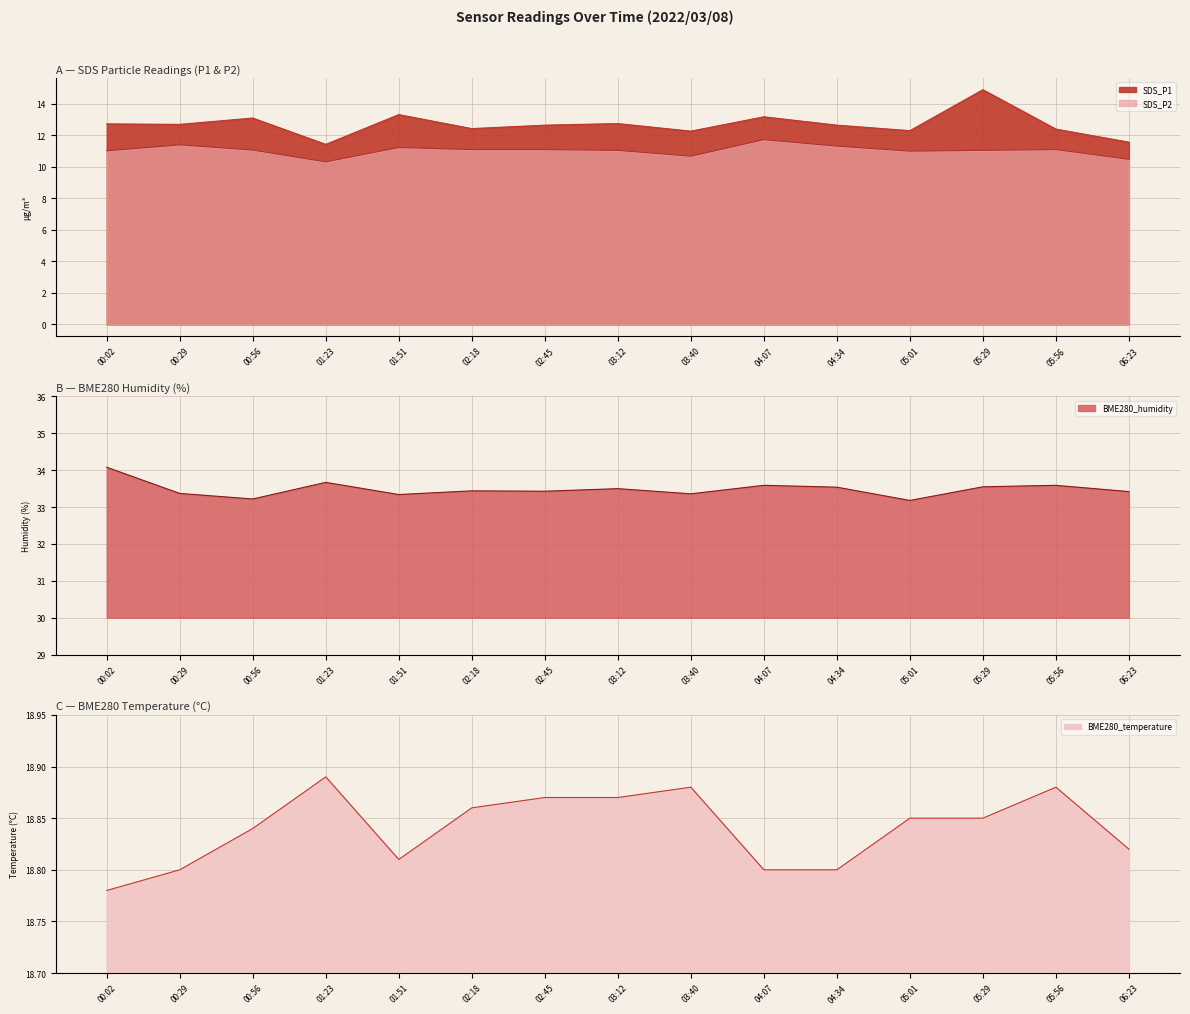

The BME280_humidity series shows 55.1 at 03:40. True or false?

False